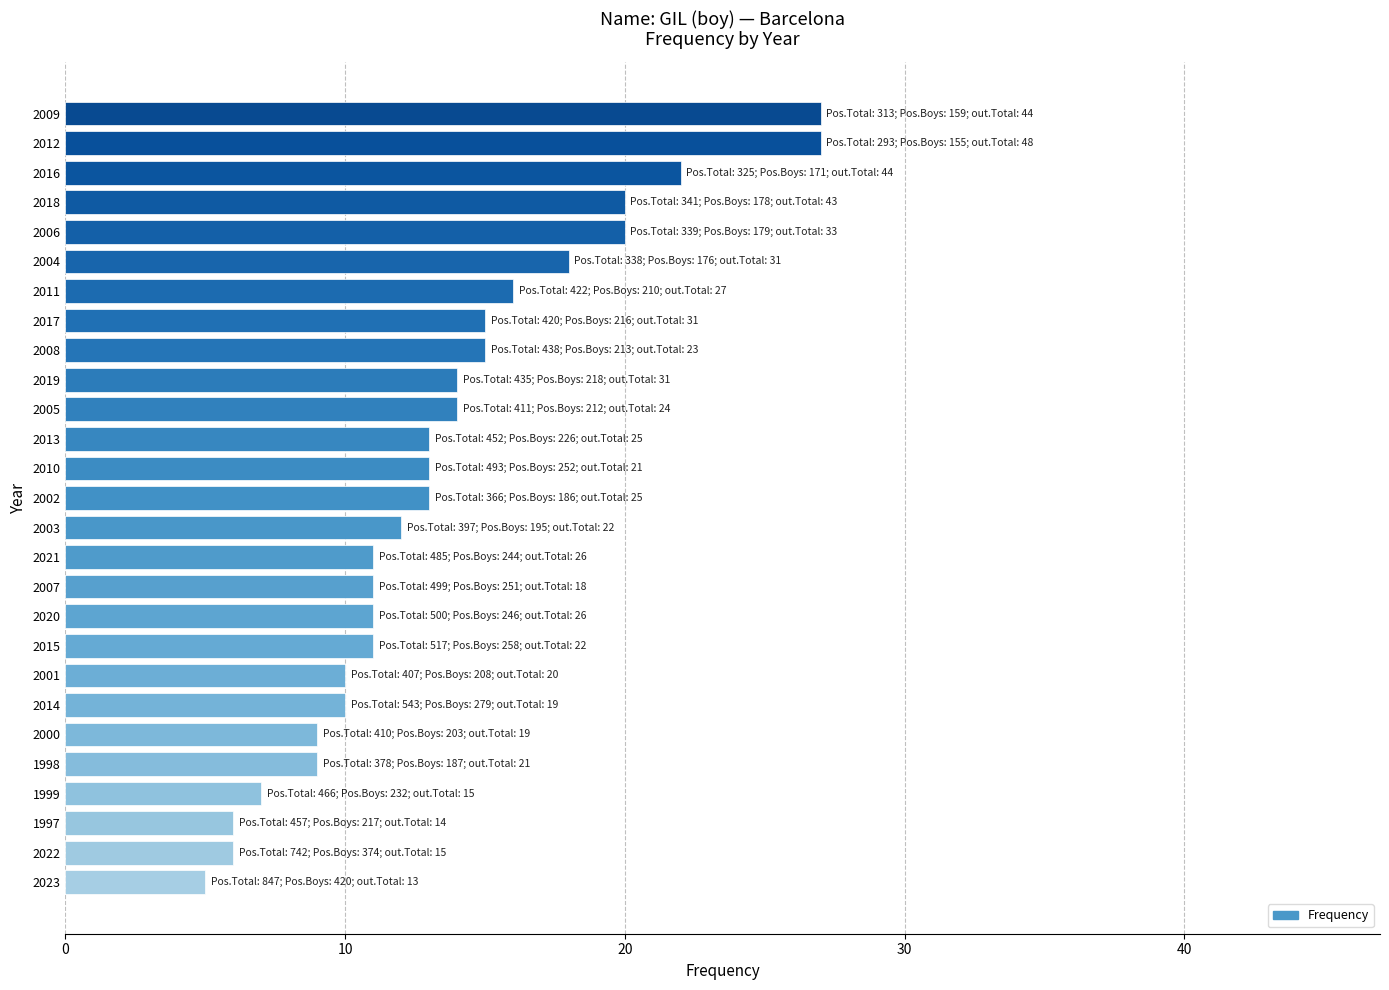

What is the difference between the values at 2022 and 2012?

21